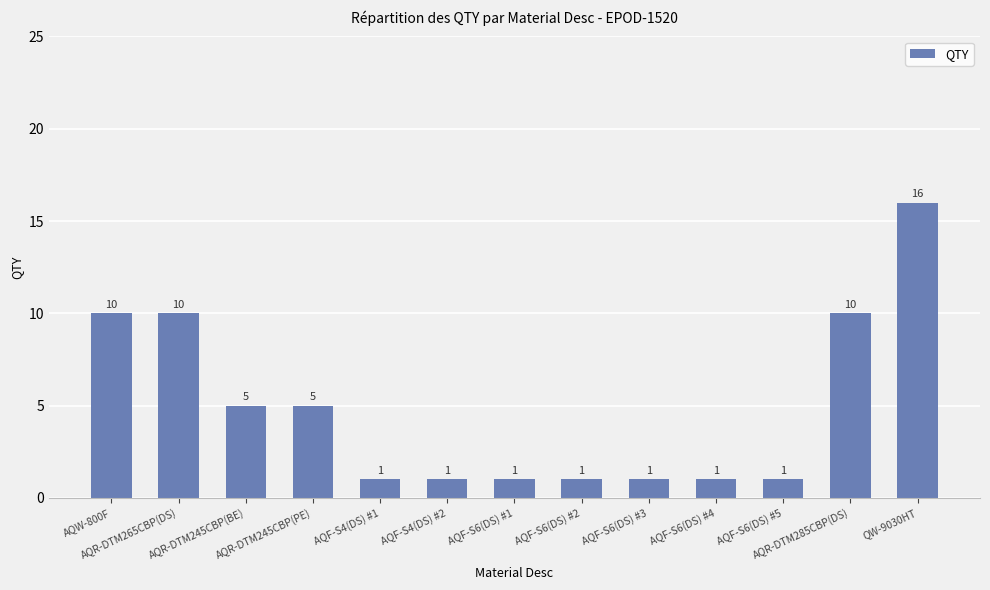

True or false: the data shows 5 at AQR-DTM245CBP(BE).

True